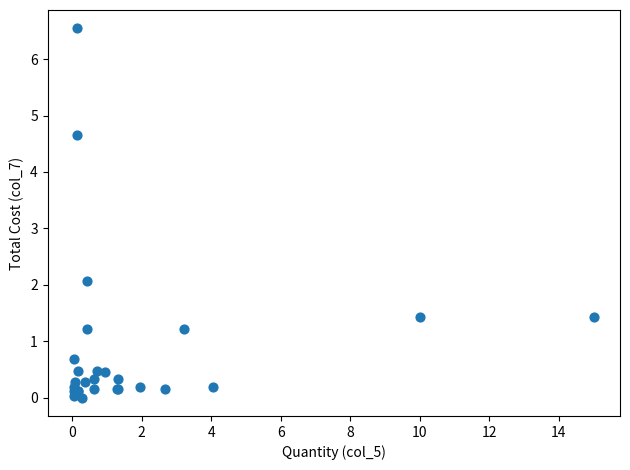

What Y value in the scatter plot is closest to 3?

2.1